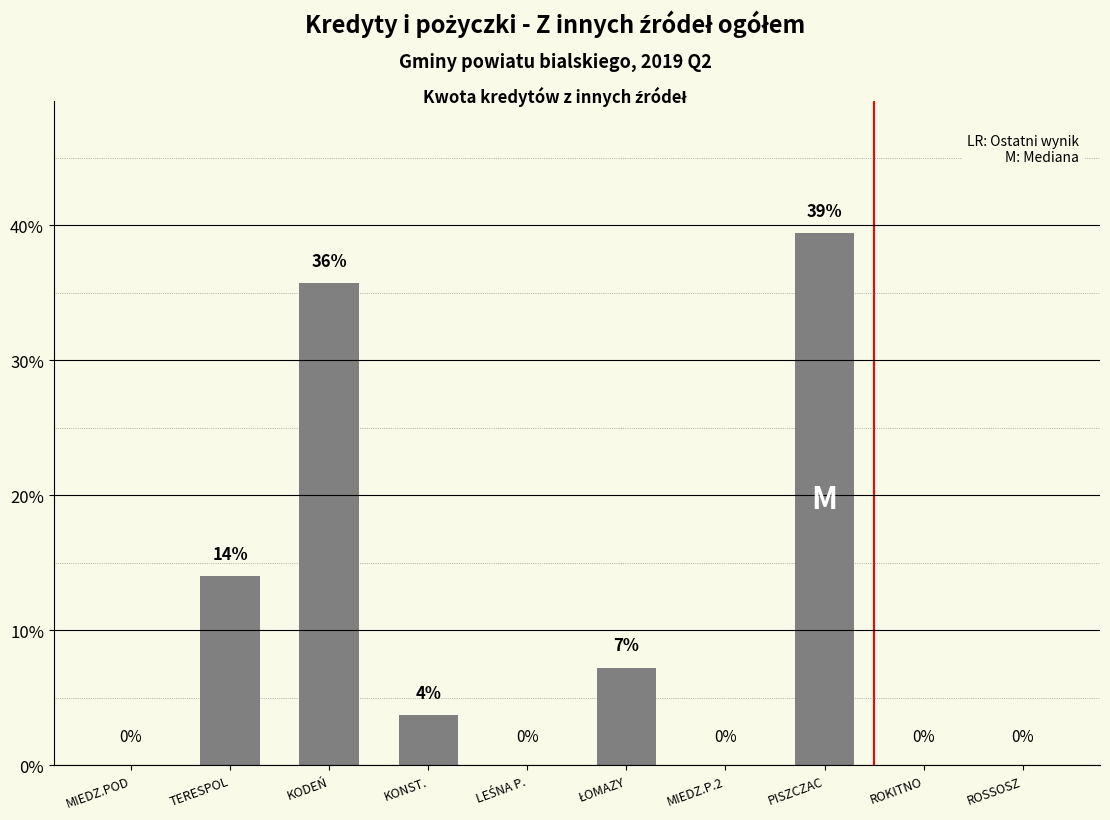

The chart shows a value of -14.0 at ROKITNO. True or false?

False